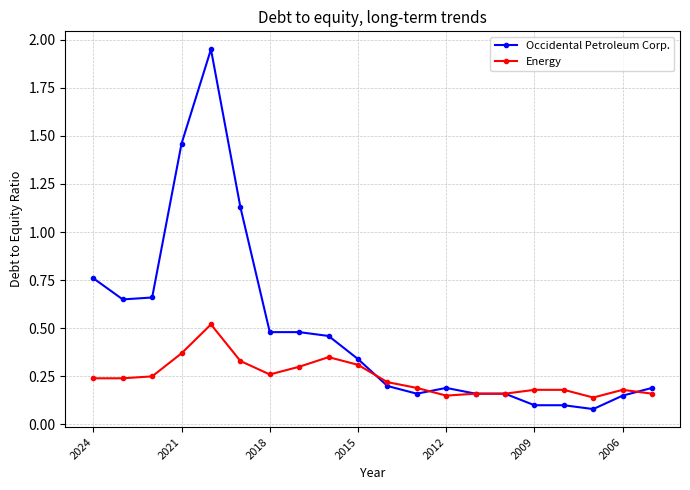

Which series has the largest total across all categories?

Occidental Petroleum Corp.